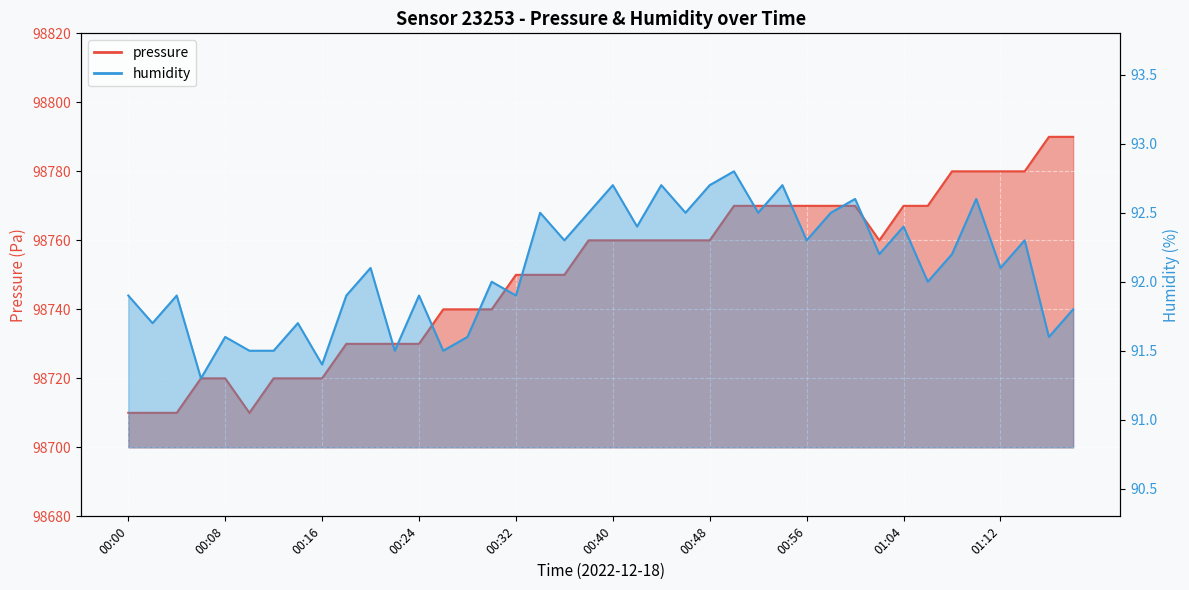

In pressure, how many points are lower than both neighbors (excluding endpoints)?

2